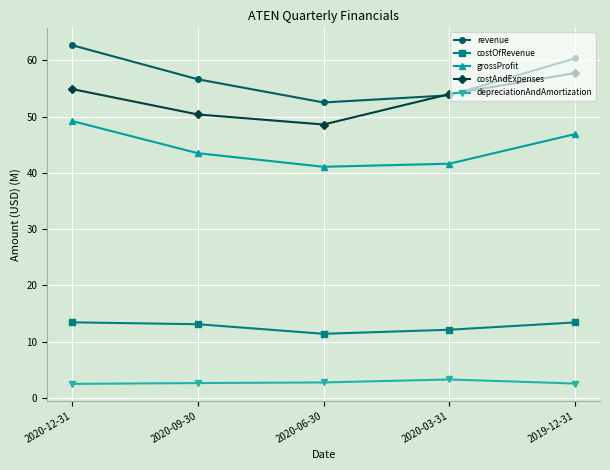

Which series has the largest range (max minus min)?

revenue